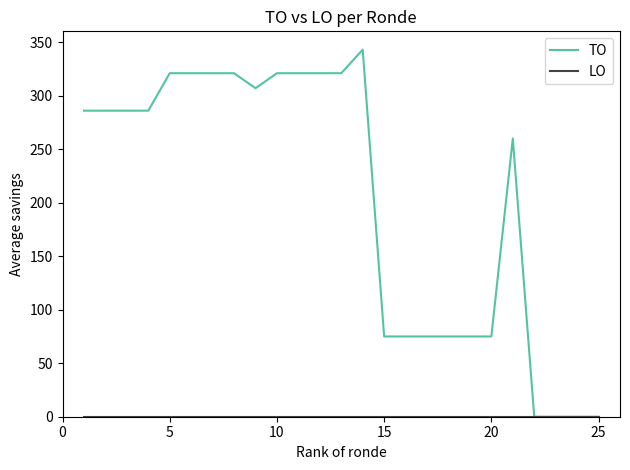

What is the difference between the maximum and minimum values in the TO series?

343